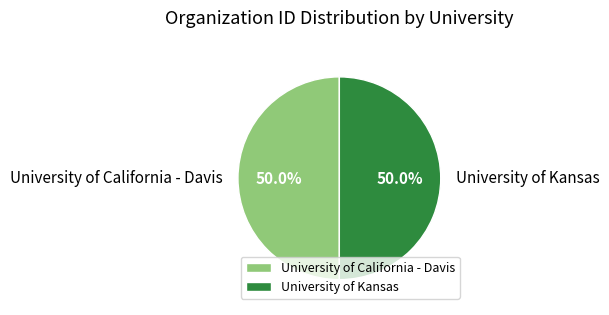

How many slices are in this pie chart?

2